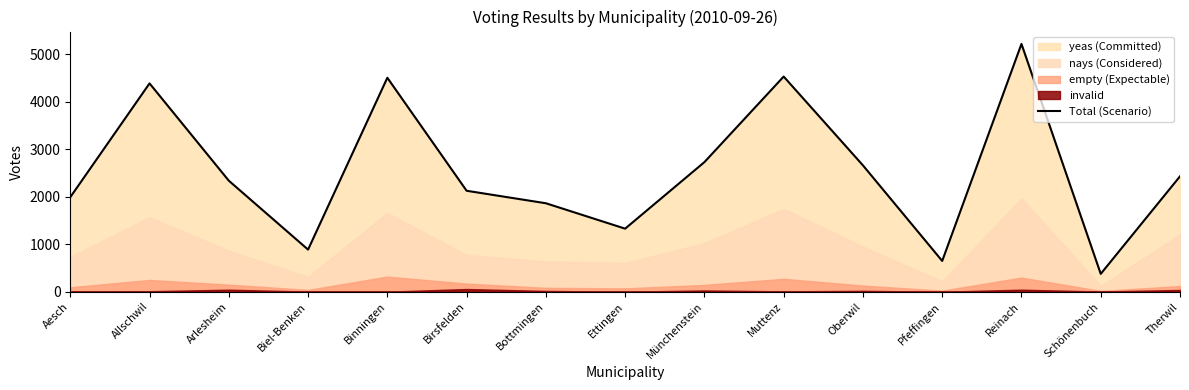

At which category does the data reach its first local peak?

Allschwil